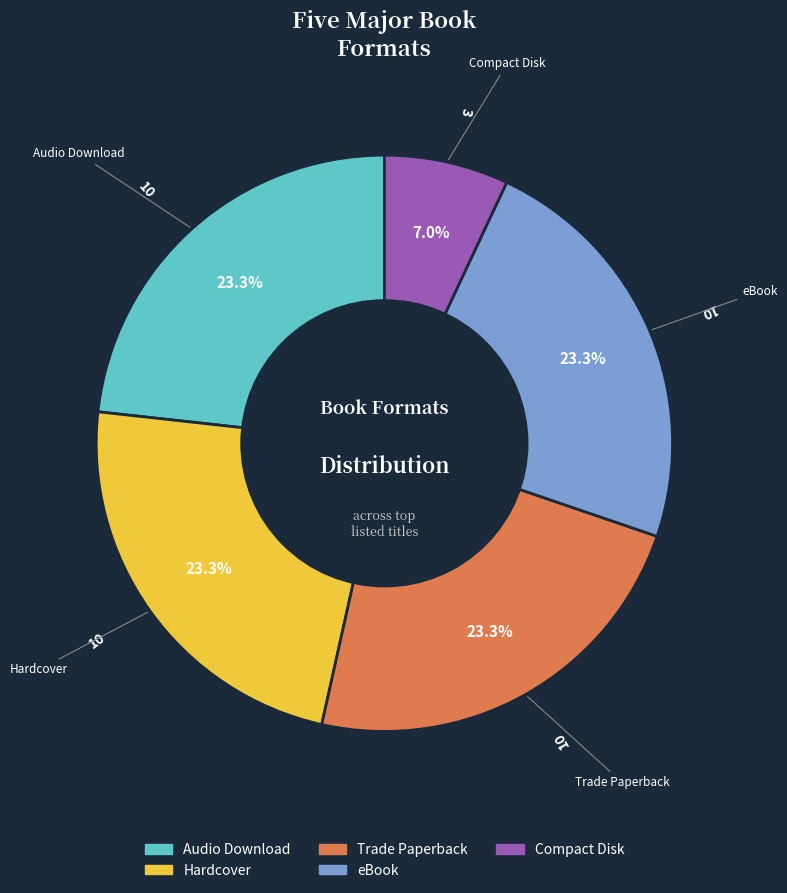

Is there a majority slice in this chart?

No